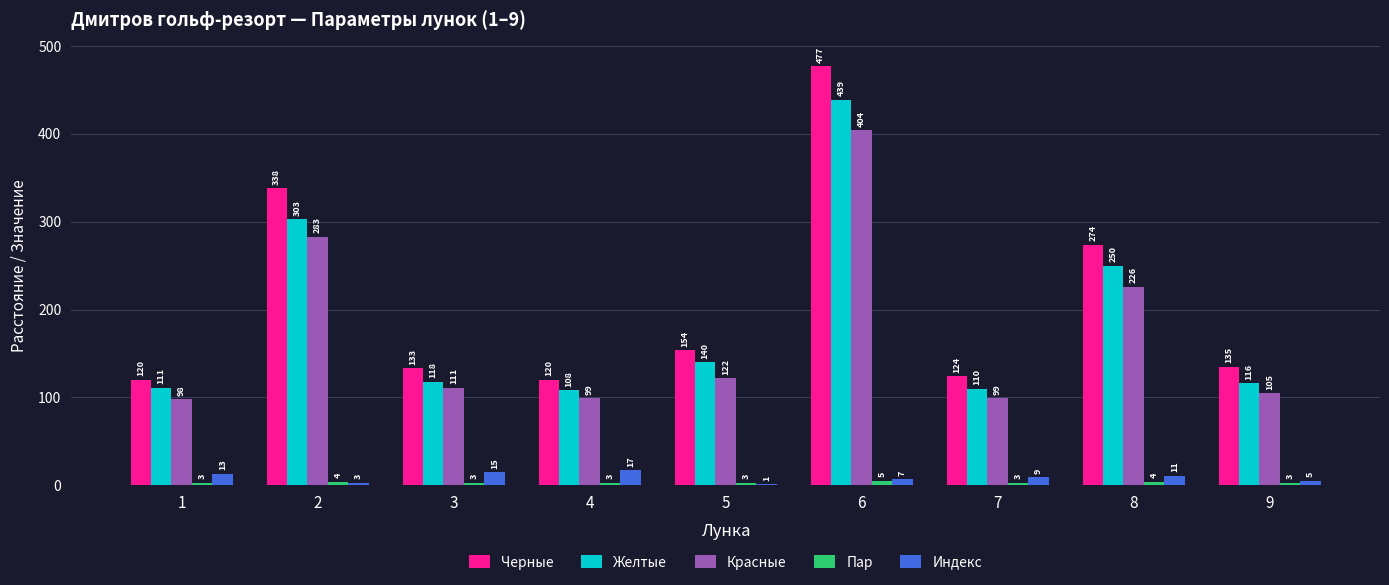

What is the total value across all series at 9?

364